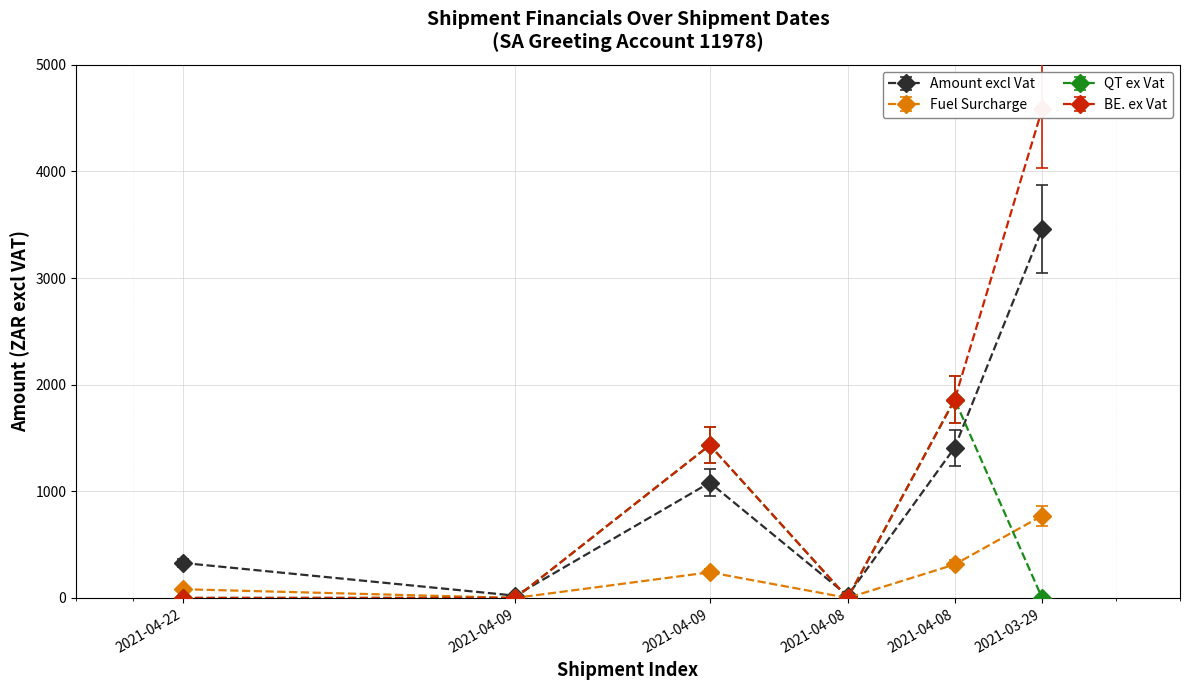

Which series has the largest range (max minus min)?

BE. ex Vat